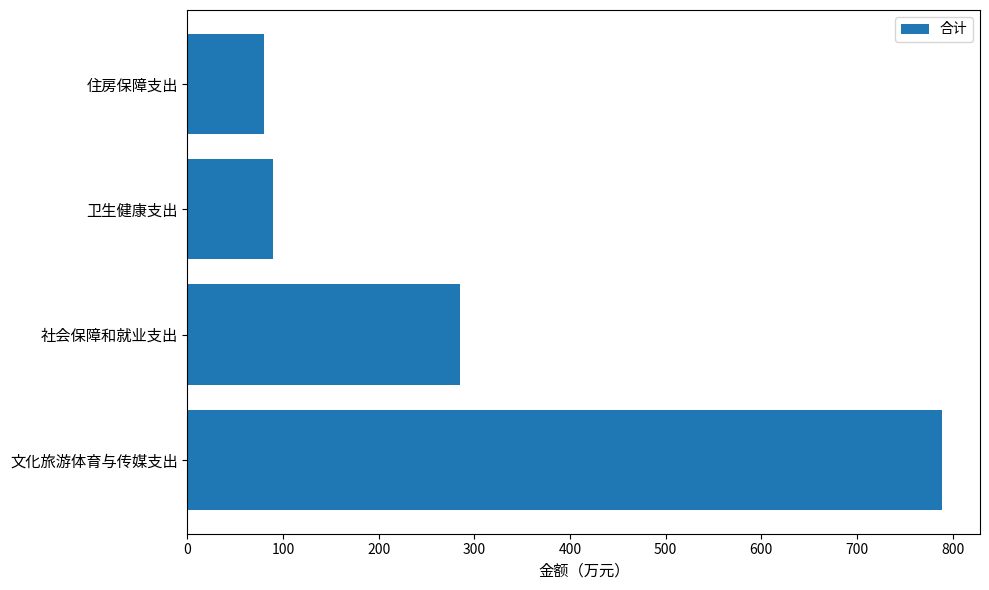

Rank the categories by value from lowest to highest.

住房保障支出, 卫生健康支出, 社会保障和就业支出, 文化旅游体育与传媒支出